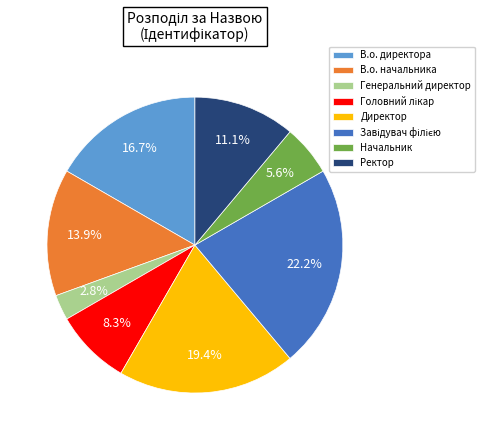

Count the number of slices in the pie.

8